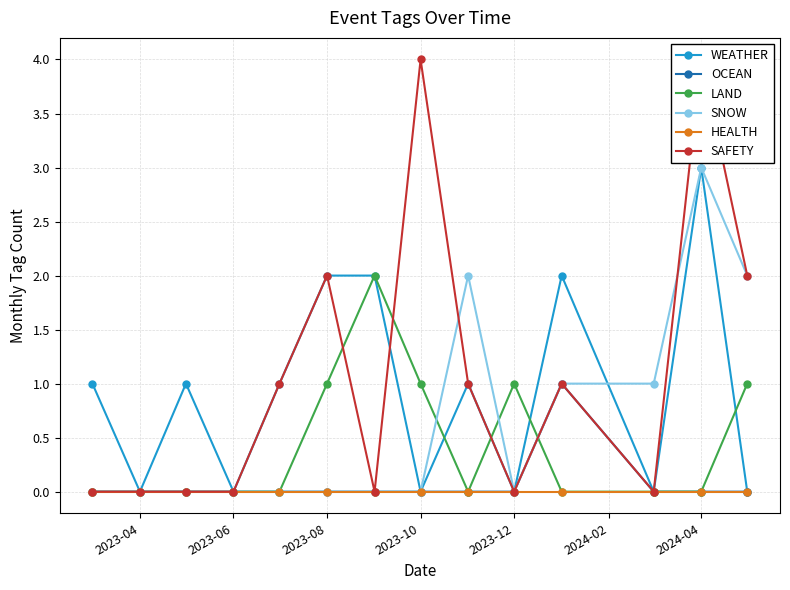

True or false: LAND has more than 0 points higher than both neighbors.

True